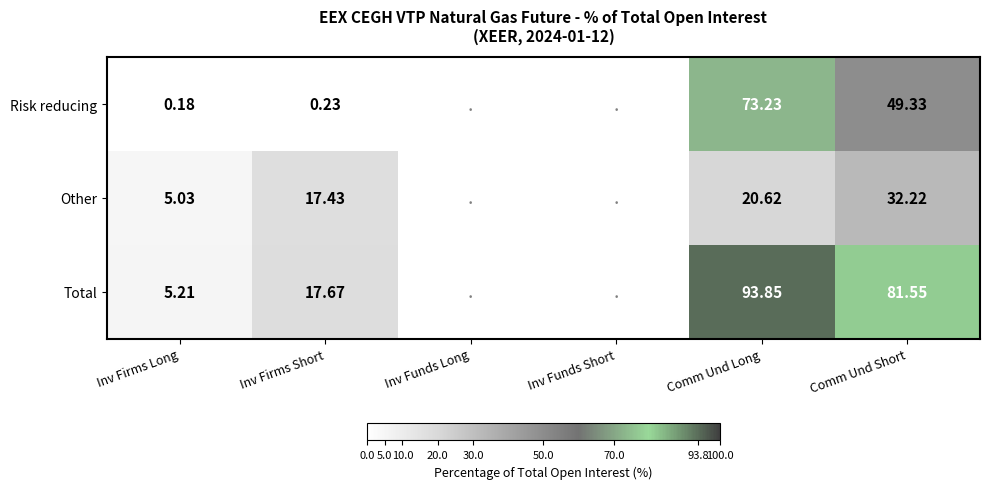

Rank the series at Comm Und Long from highest to lowest value.

Total, Risk reducing, Other